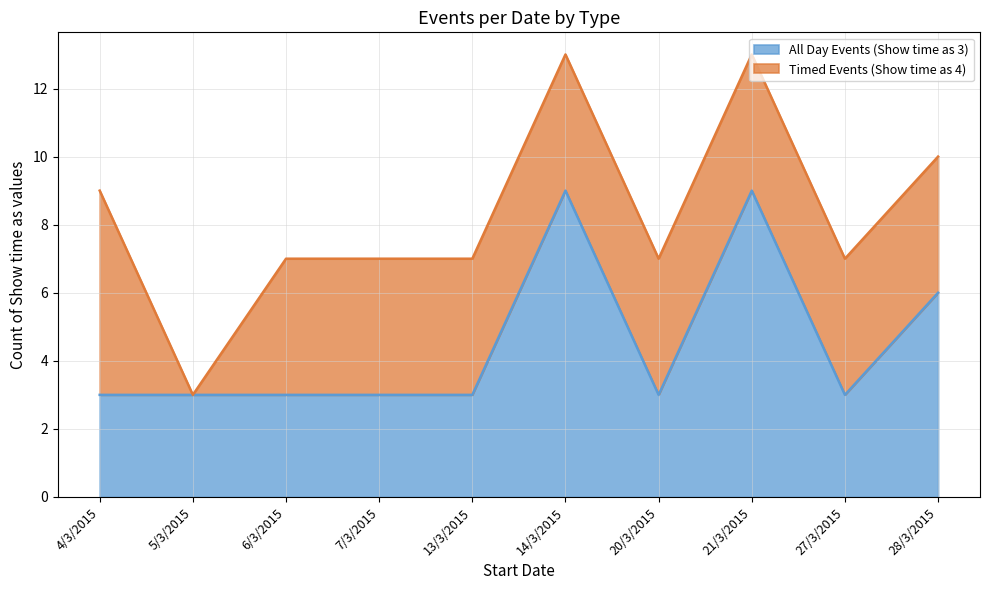

What is the approximate value at 28/3/2015?

6